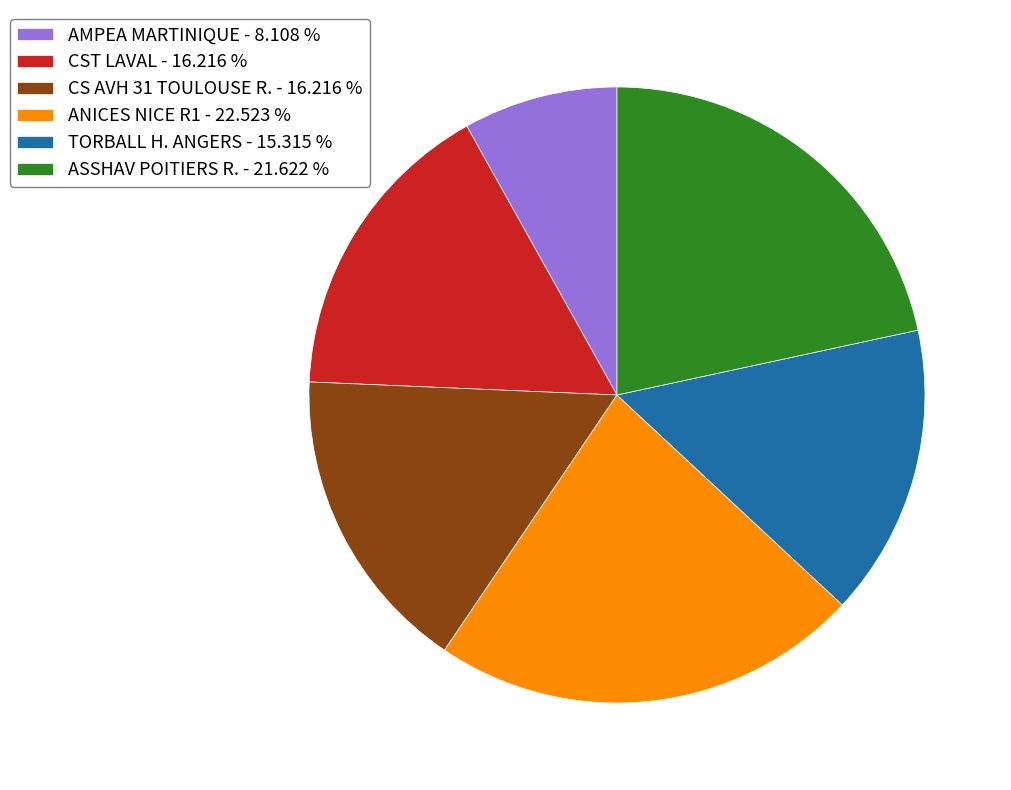

Which category has the smallest portion of the pie?

AMPEA MARTINIQUE